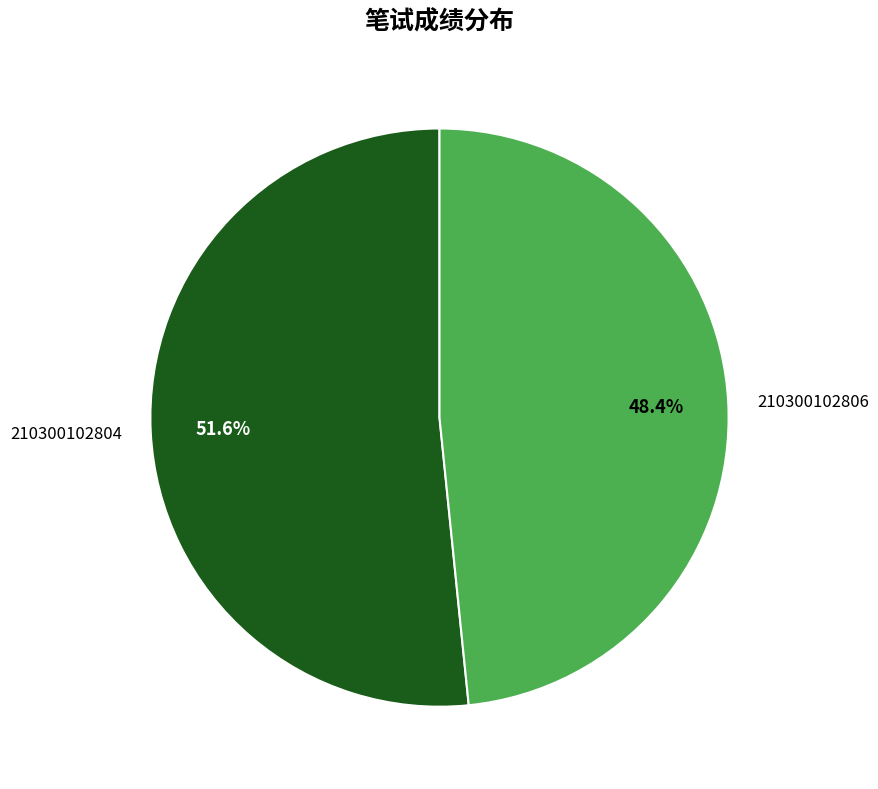

Approximately how many times larger is the value at 210300102804 compared to 210300102806?

1.1